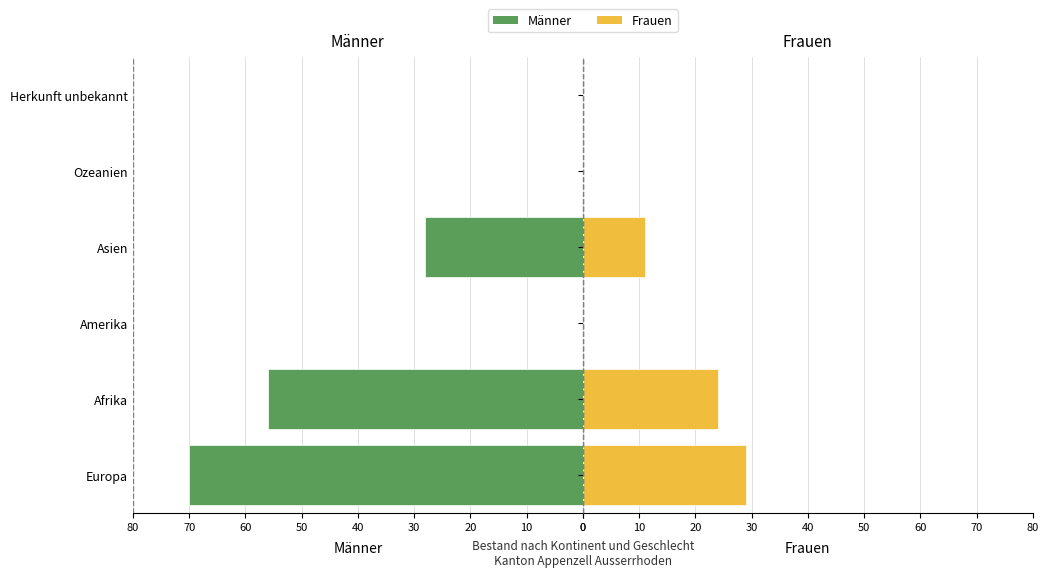

Is it true that Frauen equals 0 at Herkunft unbekannt?

True